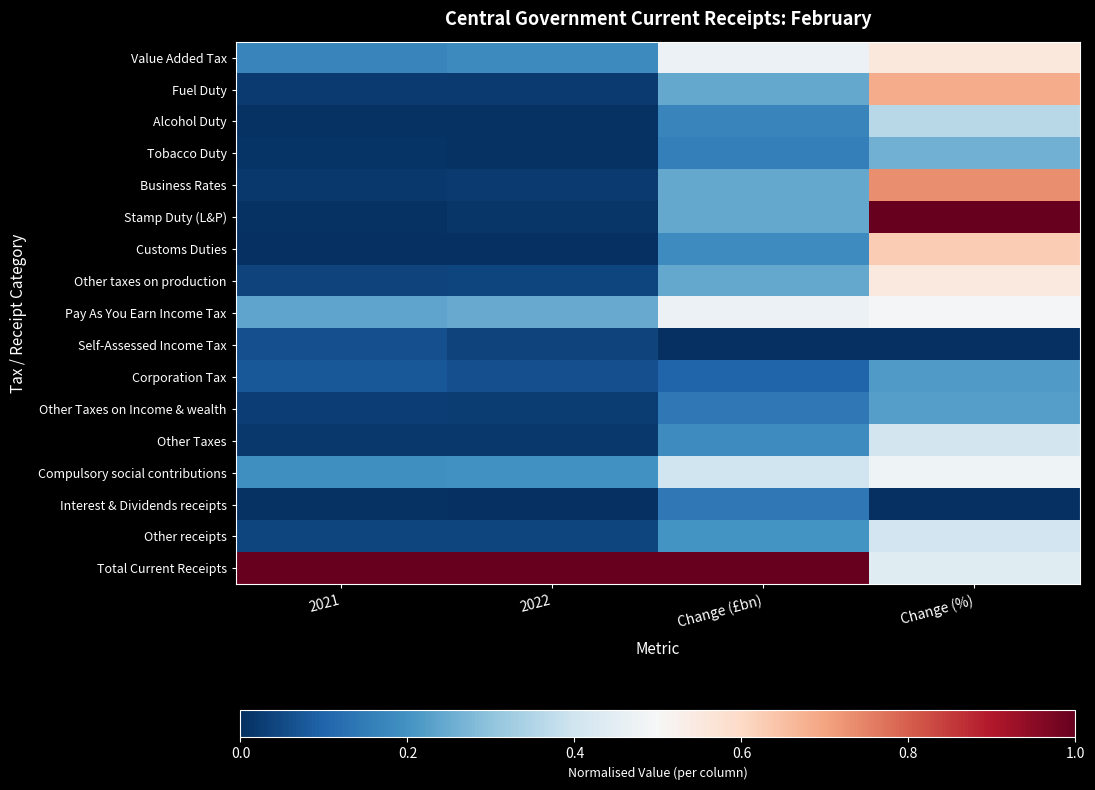

At 2021, list the series in order from smallest to largest.

Customs Duties, Interest & Dividends receipts, Alcohol Duty, Stamp Duty (L&P), Tobacco Duty, Business Rates, Other Taxes, Fuel Duty, Other Taxes on Income & wealth, Other taxes on production, Other receipts, Self-Assessed Income Tax, Corporation Tax, Value Added Tax, Compulsory social contributions, Pay As You Earn Income Tax, Total Current Receipts